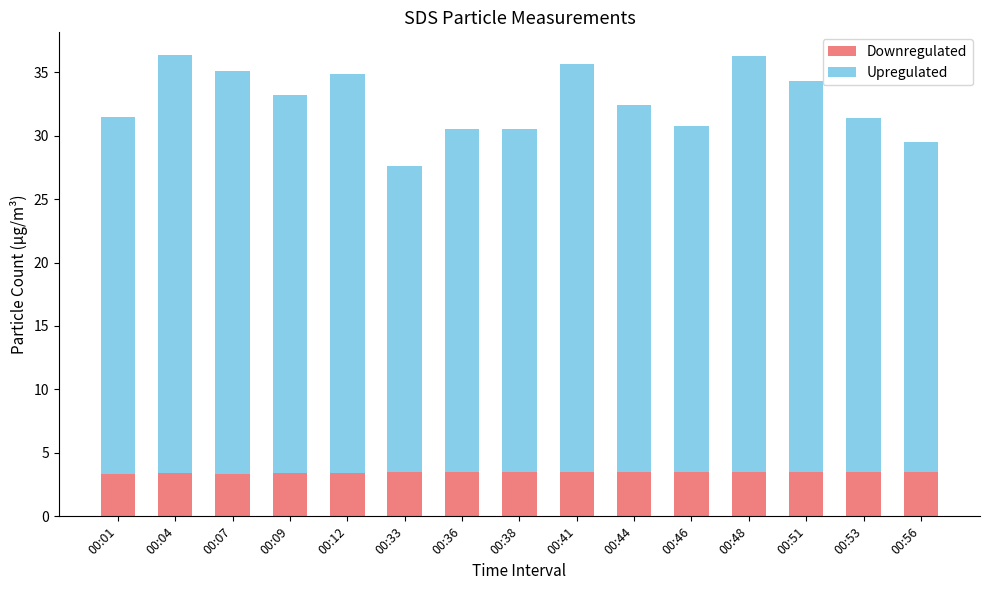

What is the maximum value for Downregulated?

3.5